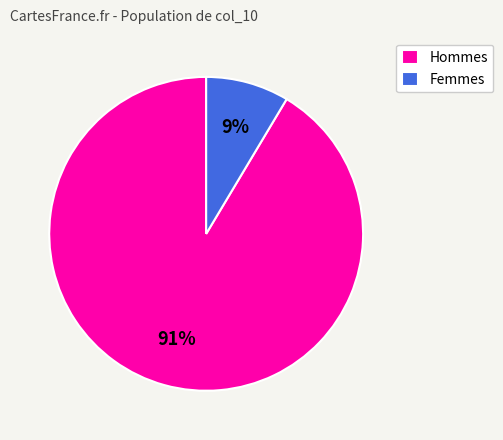

How many segments does this pie chart have?

2